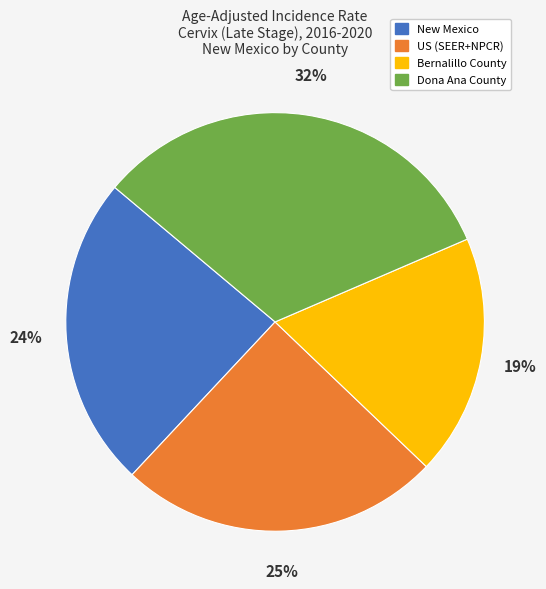

What is the smallest slice in the pie chart?

Bernalillo County